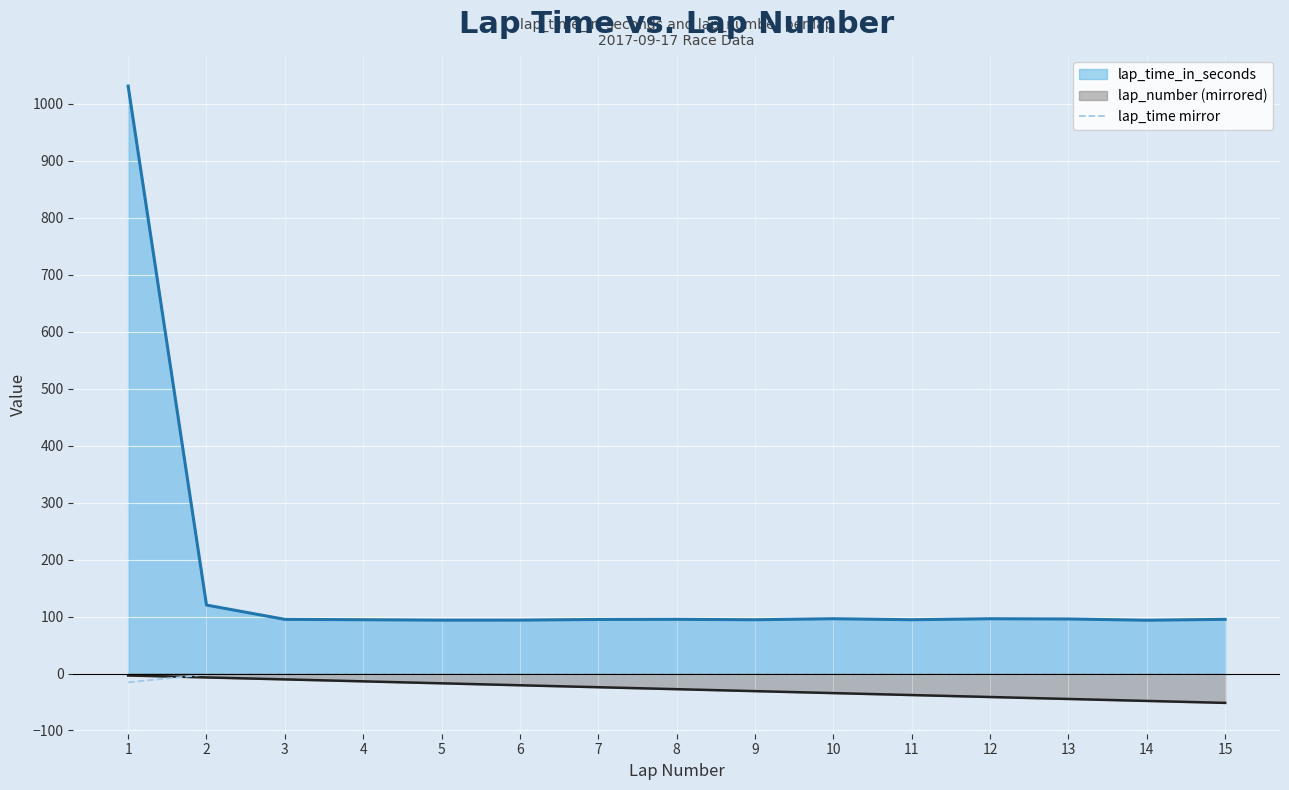

What is the greatest value displayed?

1030.8